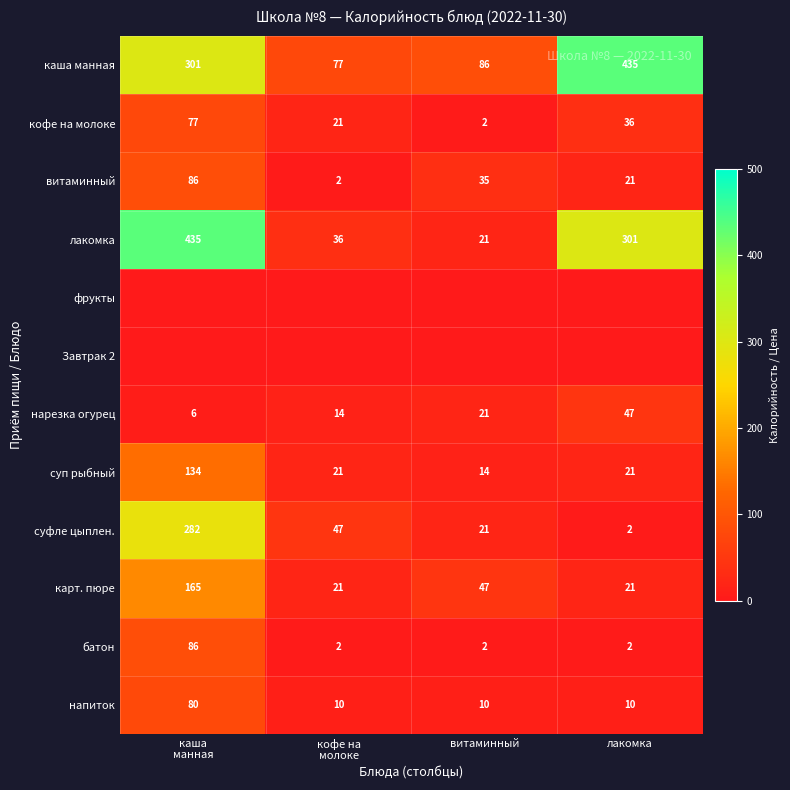

The value of суп рыбный at витаминный is 3. True or false?

False